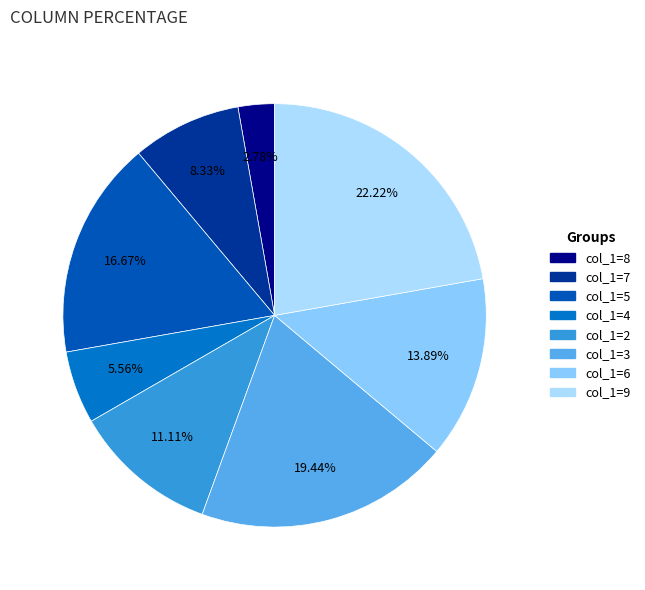

How many slices are in this pie chart?

8